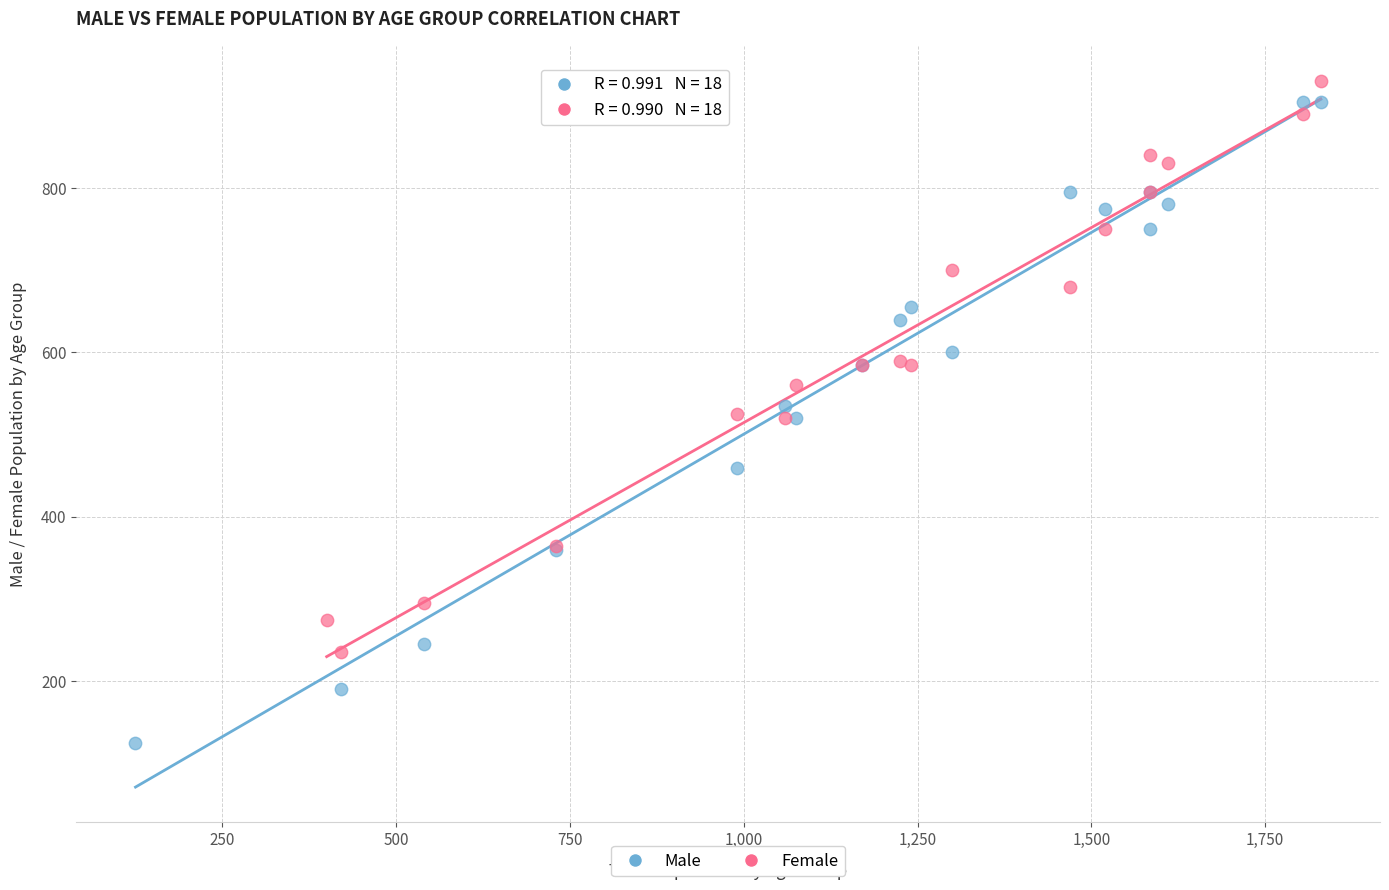

Which series has the widest spread of Y values?

Male